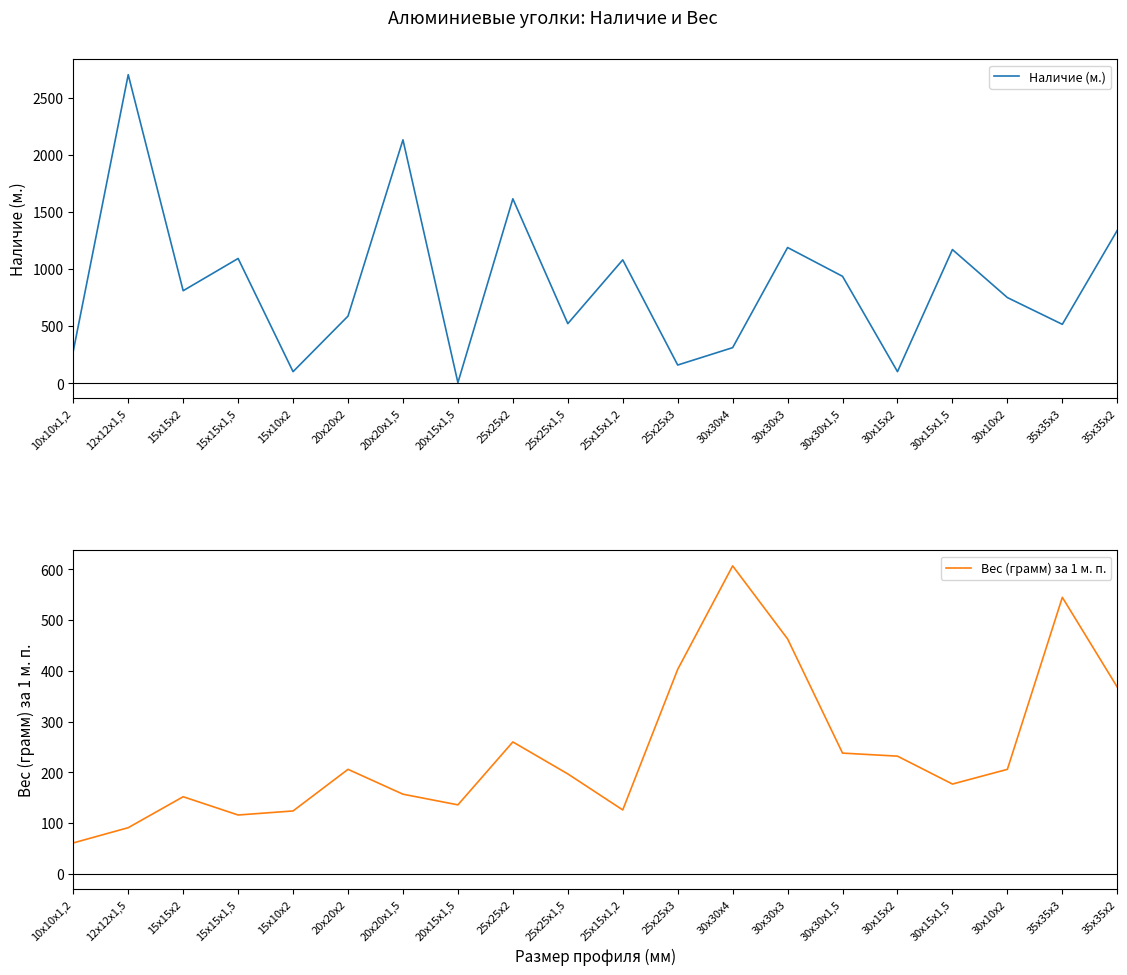

What is the sum of the Наличие (м.) values at 15х15х1,5 and 15х15х2?

1902